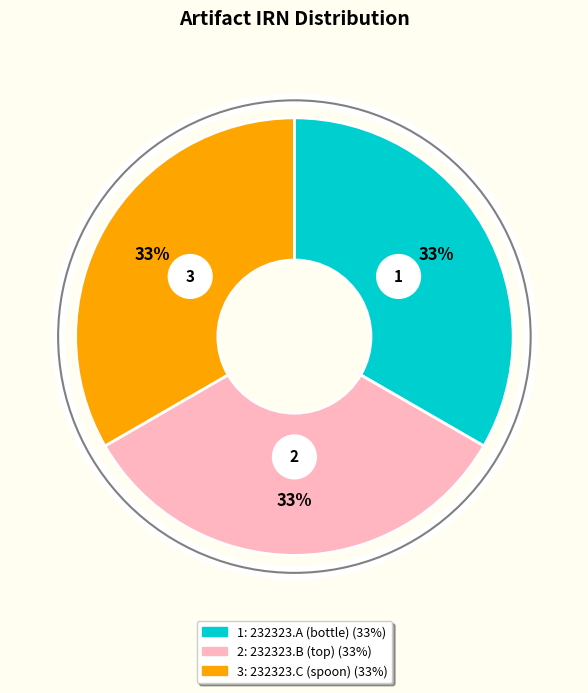

Count the number of slices in the pie.

3